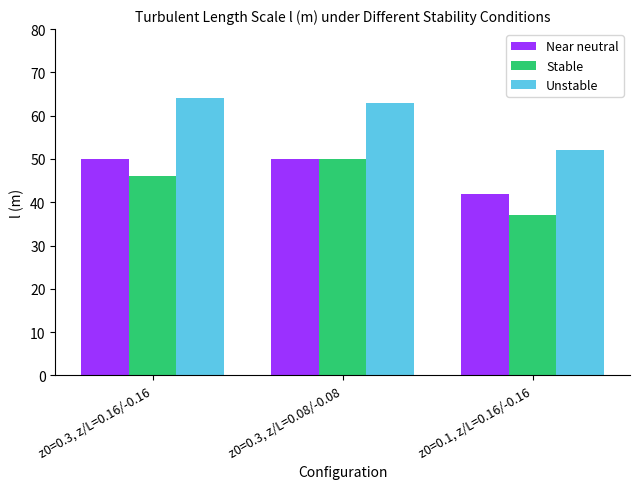

Reading left to right, what are all the values shown in this chart?

Near neutral: z0=0.3, z/L=0.16/-0.16=50	z0=0.3, z/L=0.08/-0.08=50	z0=0.1, z/L=0.16/-0.16=42
Stable: z0=0.3, z/L=0.16/-0.16=46	z0=0.3, z/L=0.08/-0.08=50	z0=0.1, z/L=0.16/-0.16=37
Unstable: z0=0.3, z/L=0.16/-0.16=64	z0=0.3, z/L=0.08/-0.08=63	z0=0.1, z/L=0.16/-0.16=52